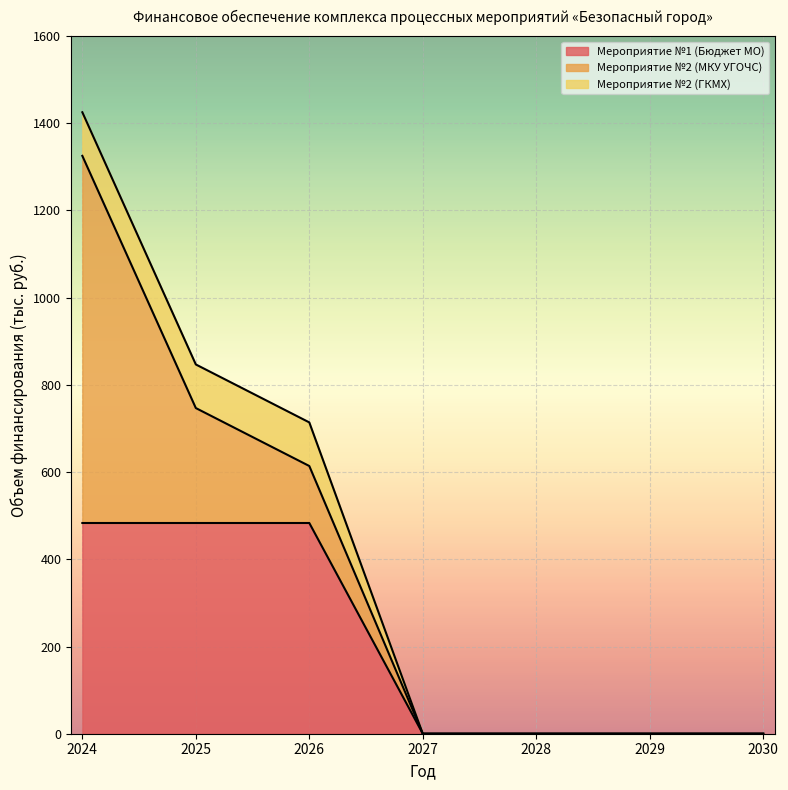

Rank the series by their average value, from highest to lowest.

Мероприятие №1 (Бюджет МО), Мероприятие №2 (МКУ УГОЧС), Мероприятие №2 (ГКМХ)